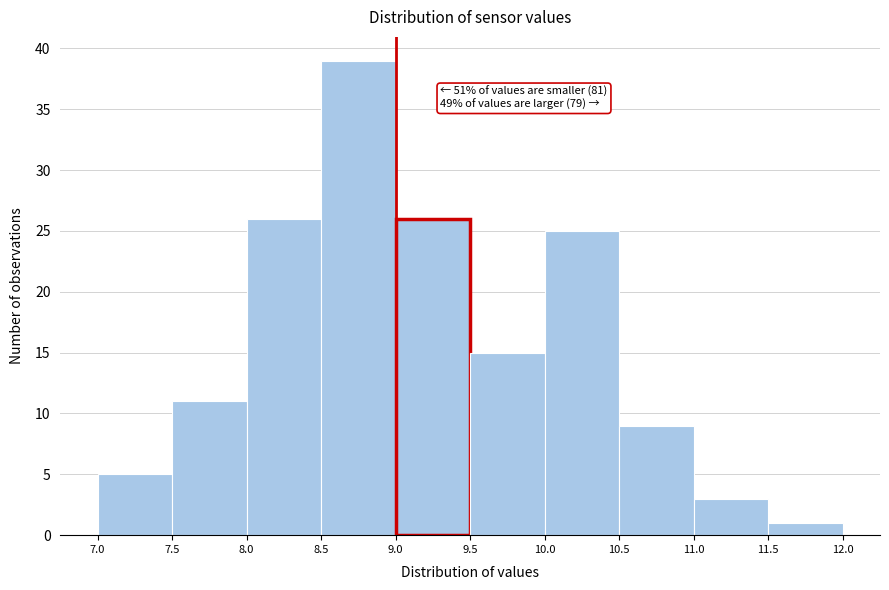

Which range on the x-axis has the tallest bar?

8.5 to 9.0